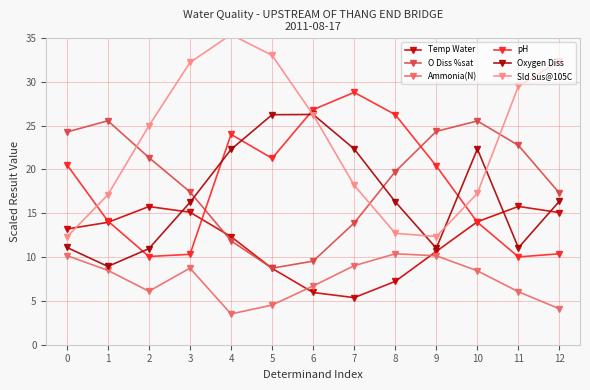

List the series in order of their peak value, highest first.

Sld Sus@105C, pH, Oxygen Diss, O Diss %sat, Temp Water, Ammonia(N)